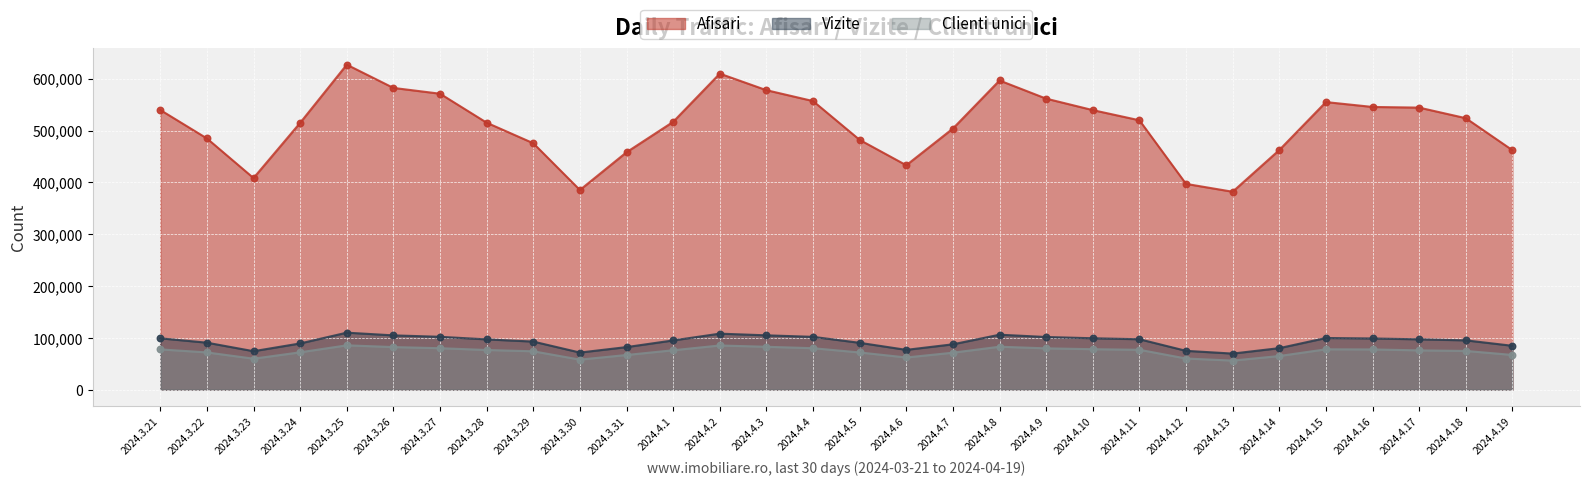

What is the total value across all series at 2024.3.24?

676476